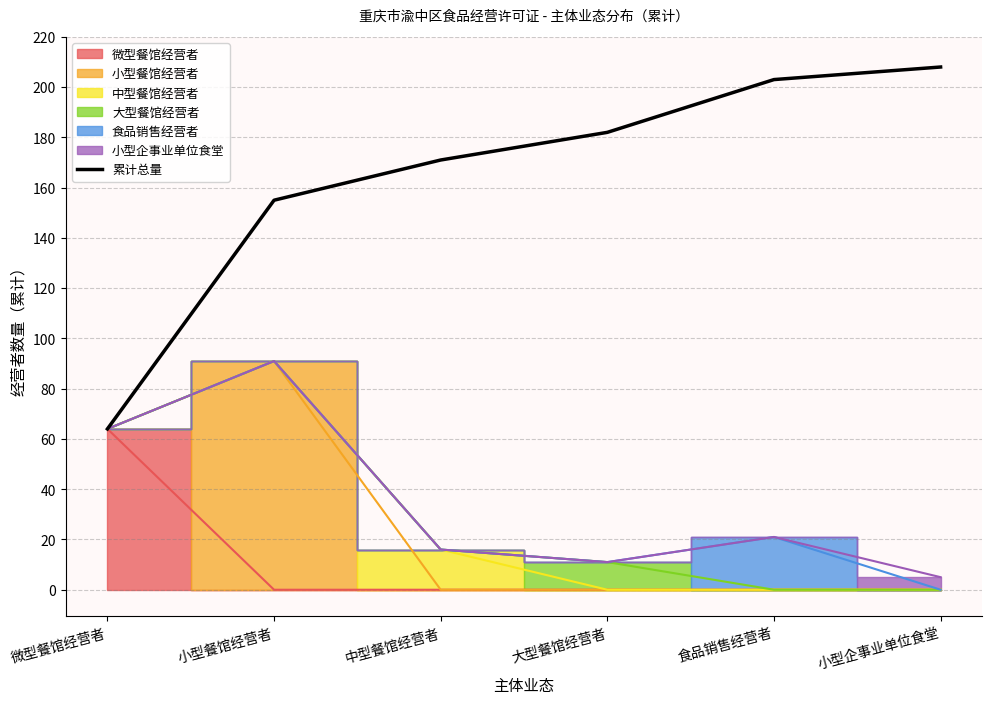

List the labels in order of value, smallest first.

微型餐馆经营者, 小型餐馆经营者, 中型餐馆经营者, 大型餐馆经营者, 食品销售经营者, 小型企事业单位食堂